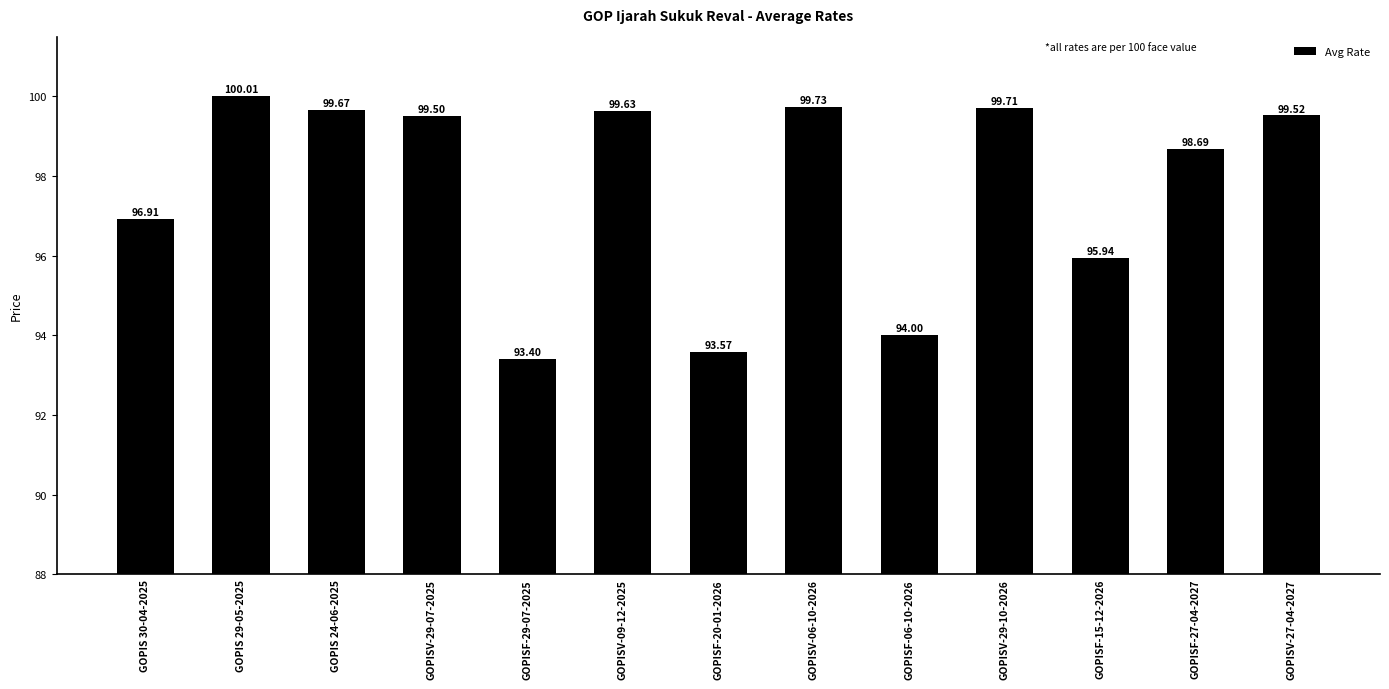

What is the change in value from GOPISF-20-01-2026 to GOPISF-06-10-2026?

+0.4